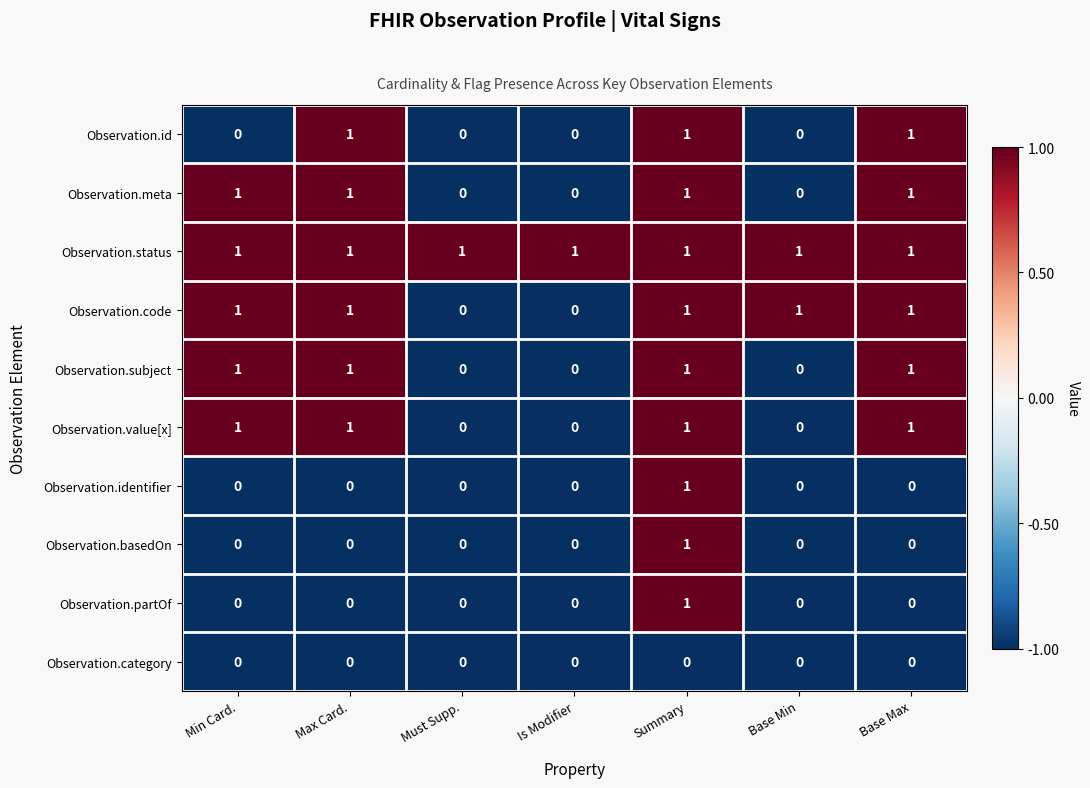

At which category is the sum across all series the highest?

Summary